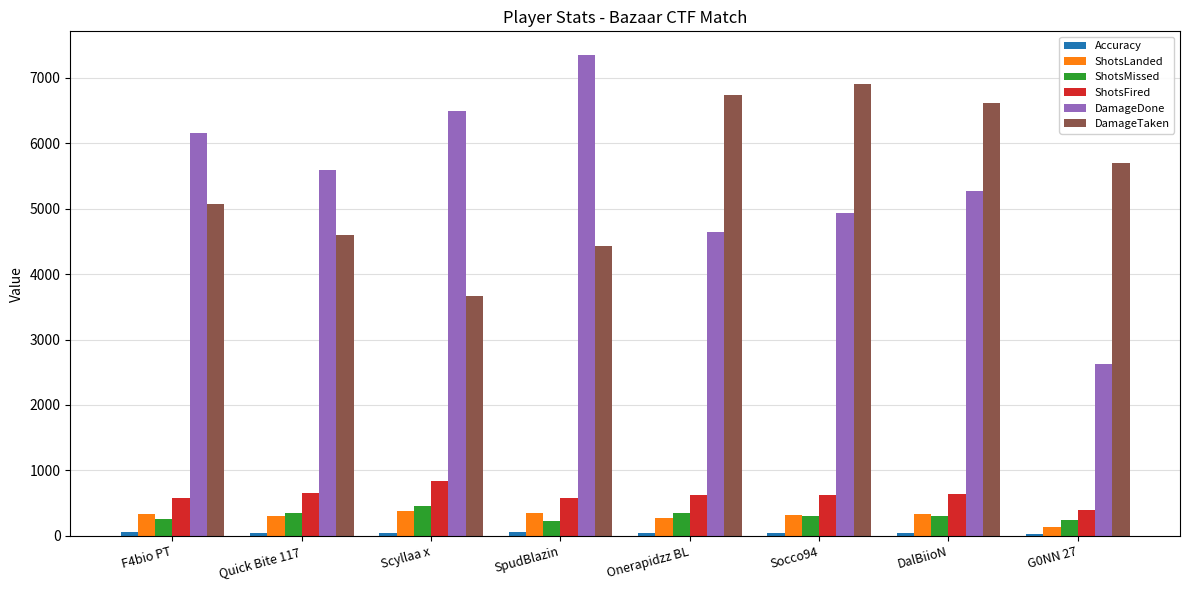

What is the label of the 8th bar from the left?

G0NN 27